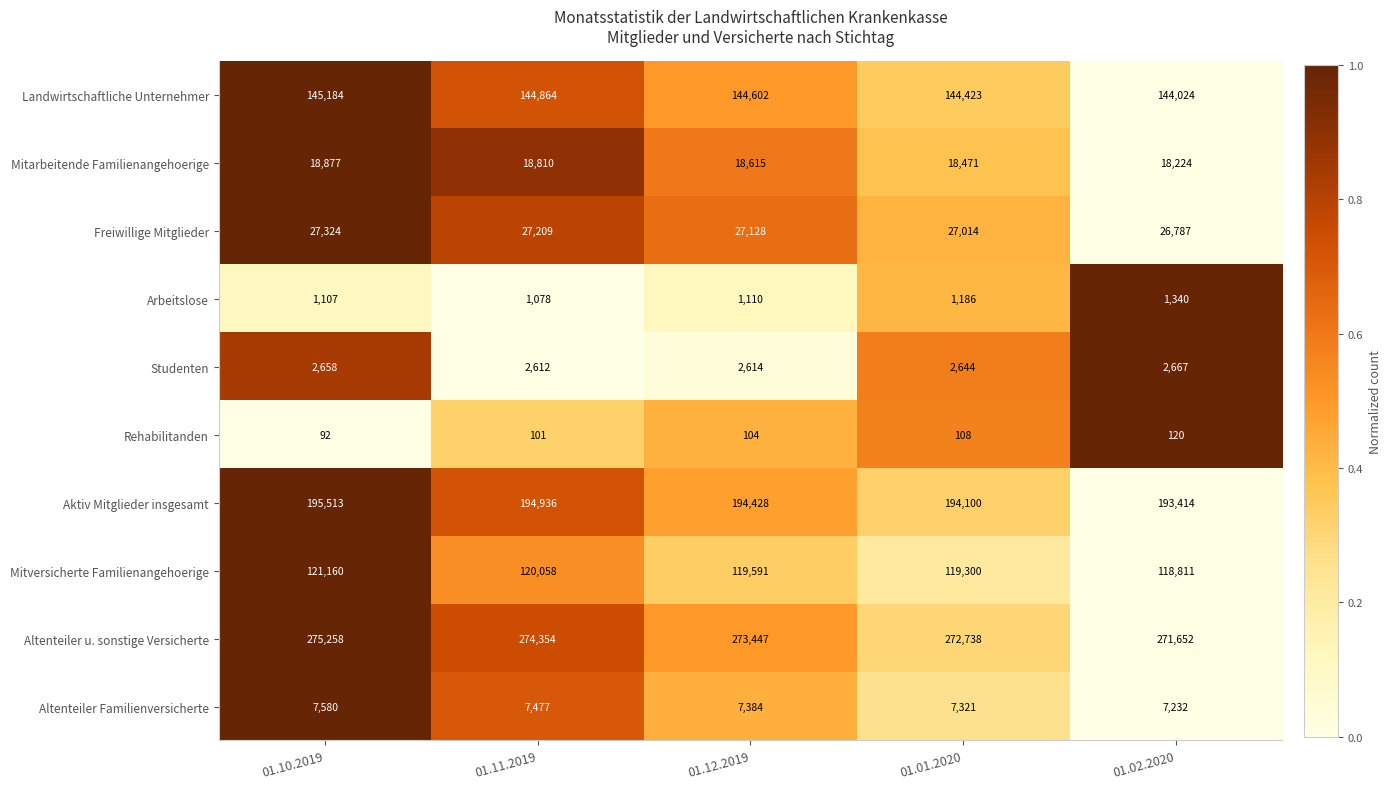

True or false: Mitarbeitende Familienangehoerige has a value of 11610 at 01.12.2019.

False